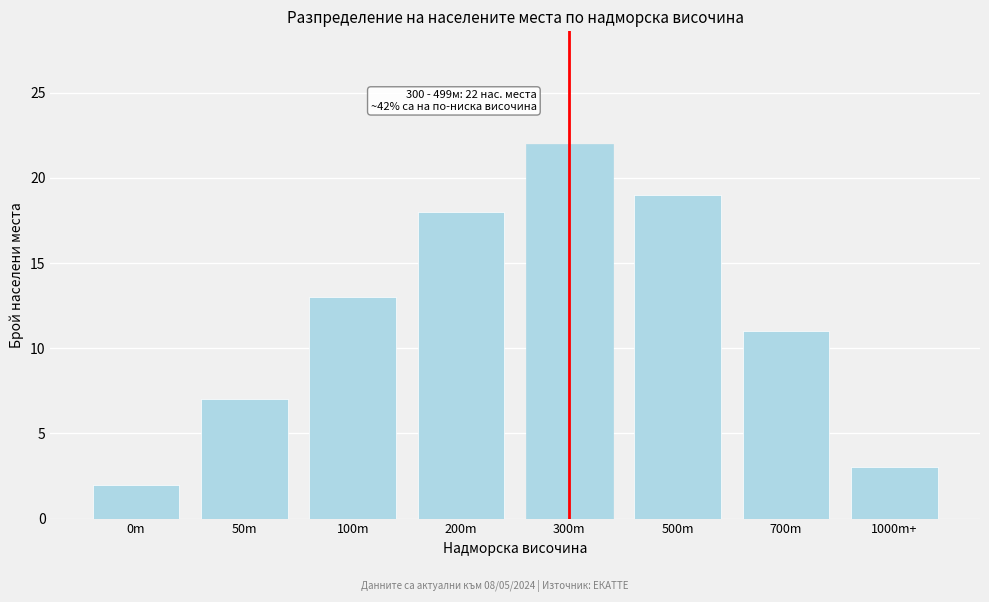

Reading left to right, extract all data points from this chart.

2	7	13	18	22	19	11	3